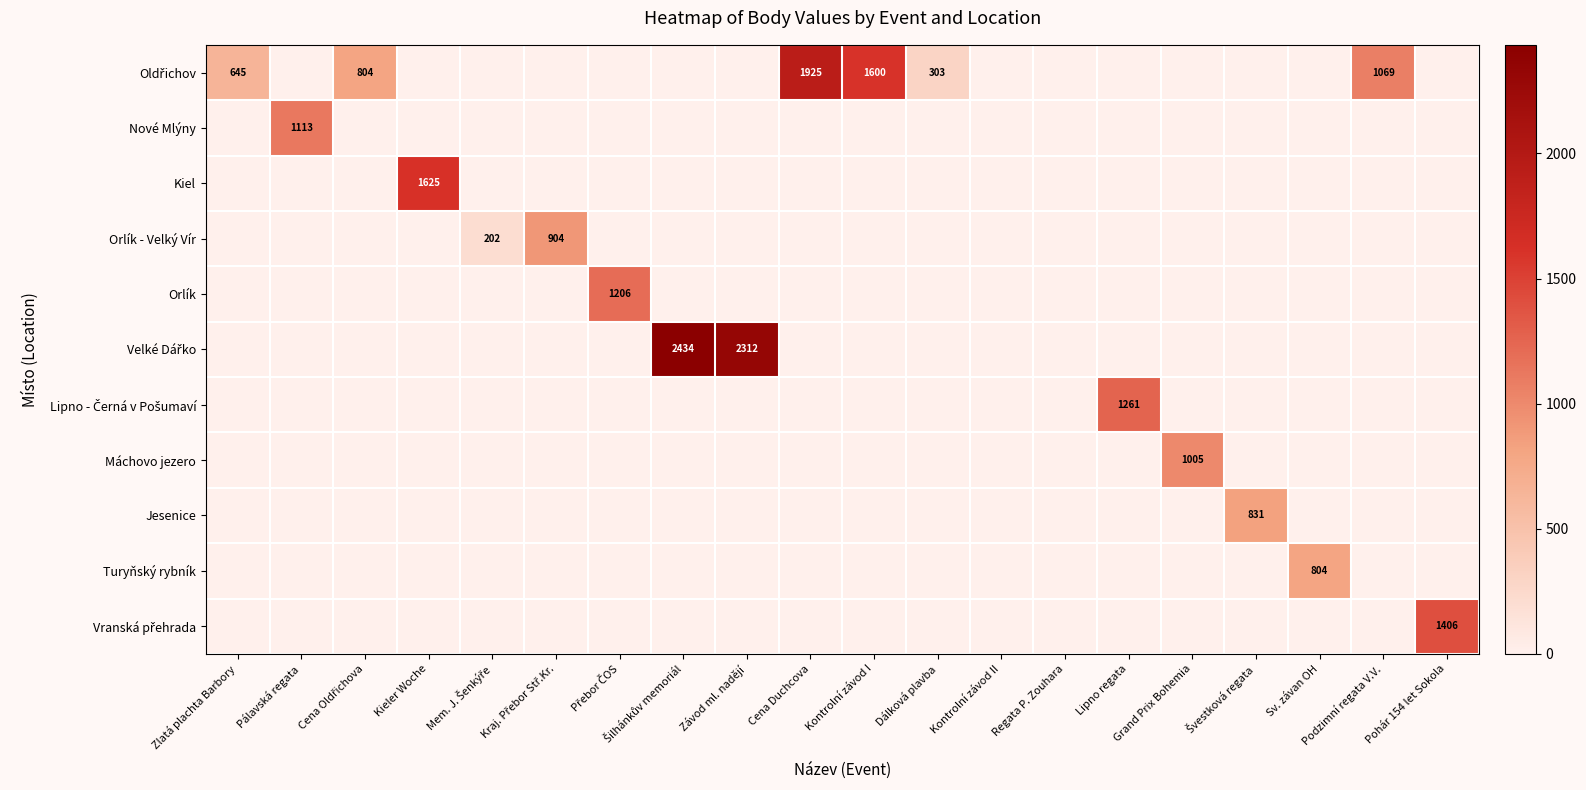

What is the average value of the Orlík - Velký Vír series?

55